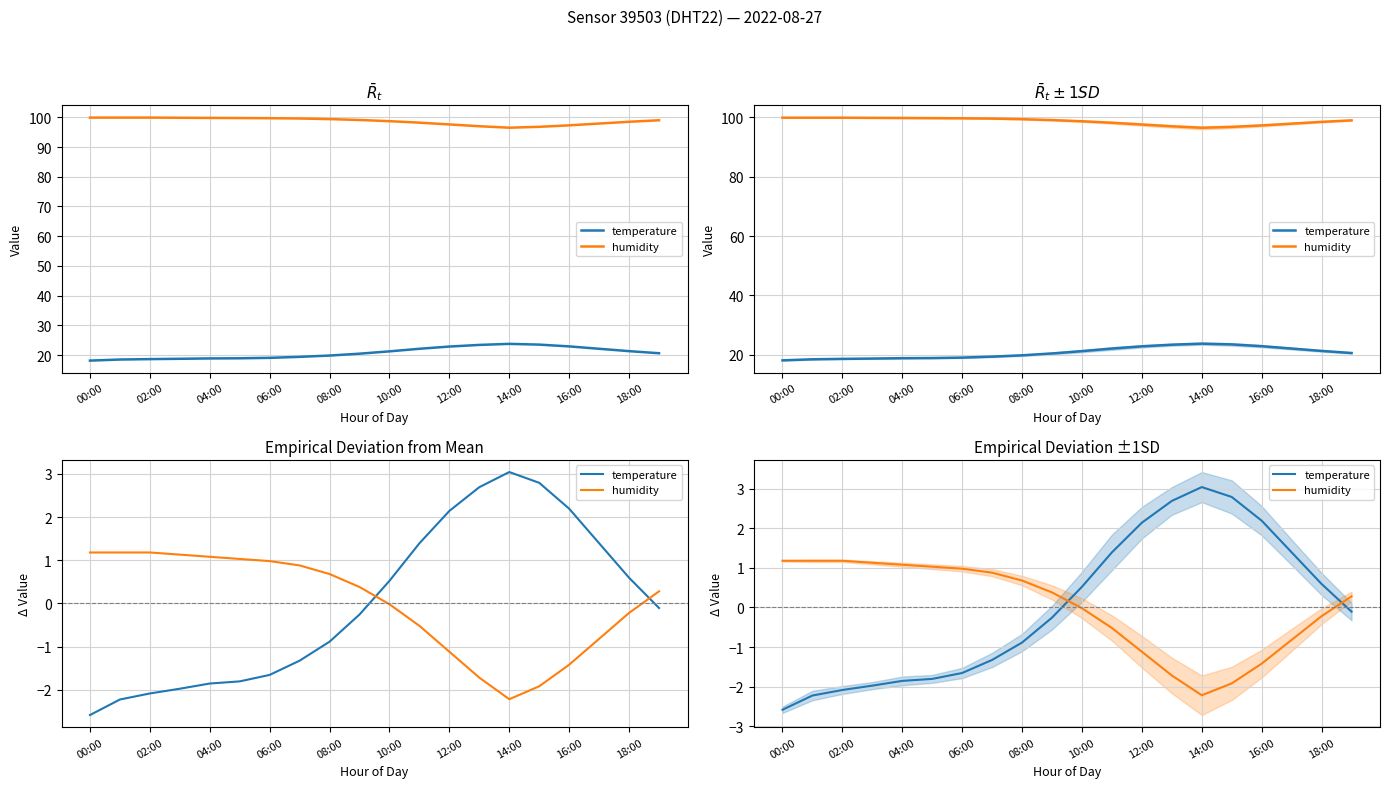

What is the value of the temperature point at the 13th from the left?

2.1